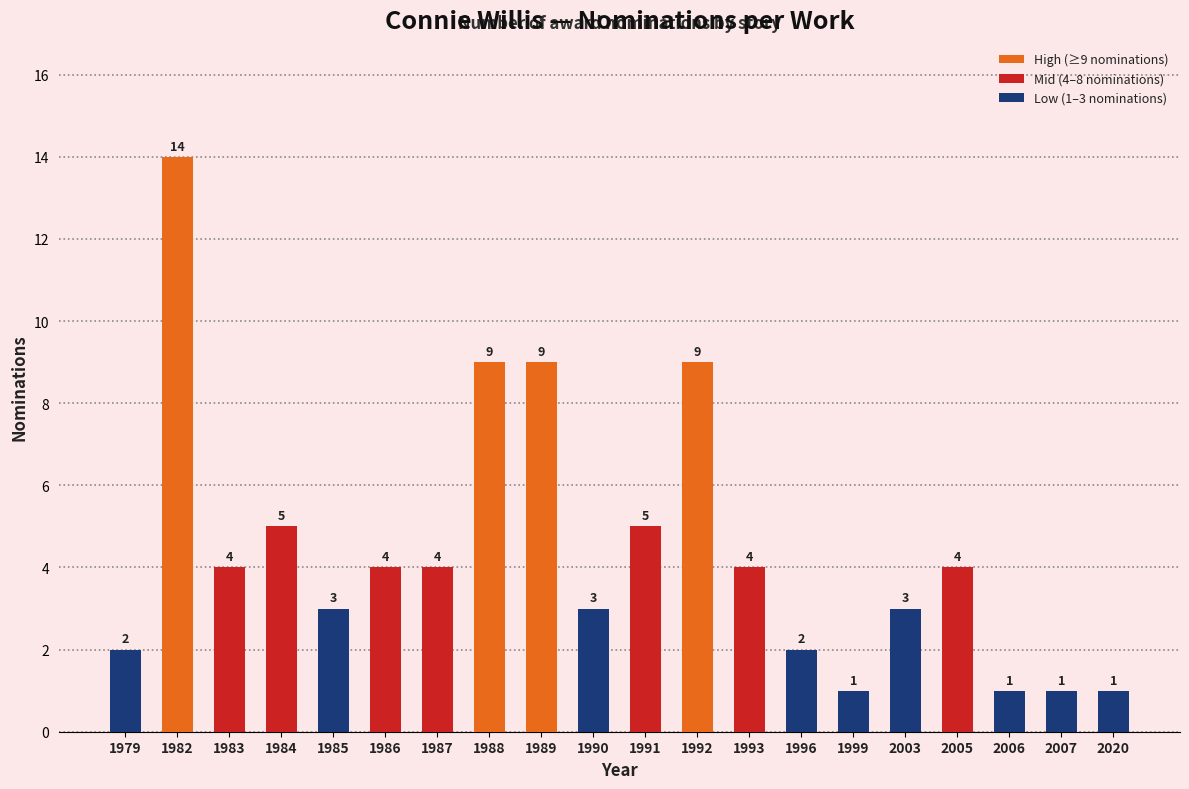

Is it true that the value at 2006 is 1?

True